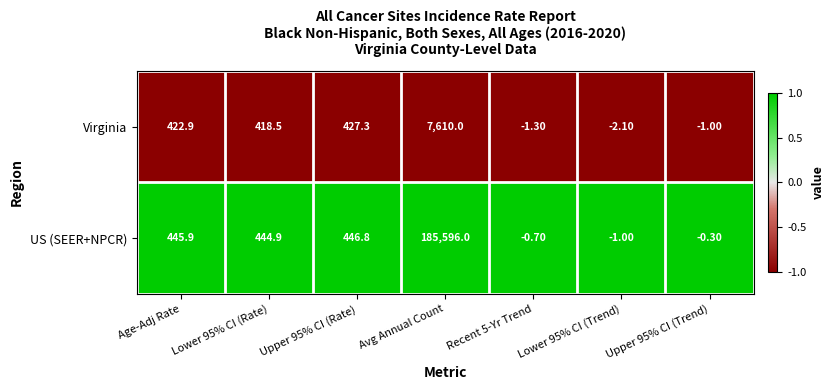

At which label does US (SEER+NPCR) first exceed 444?

Age-Adj Rate